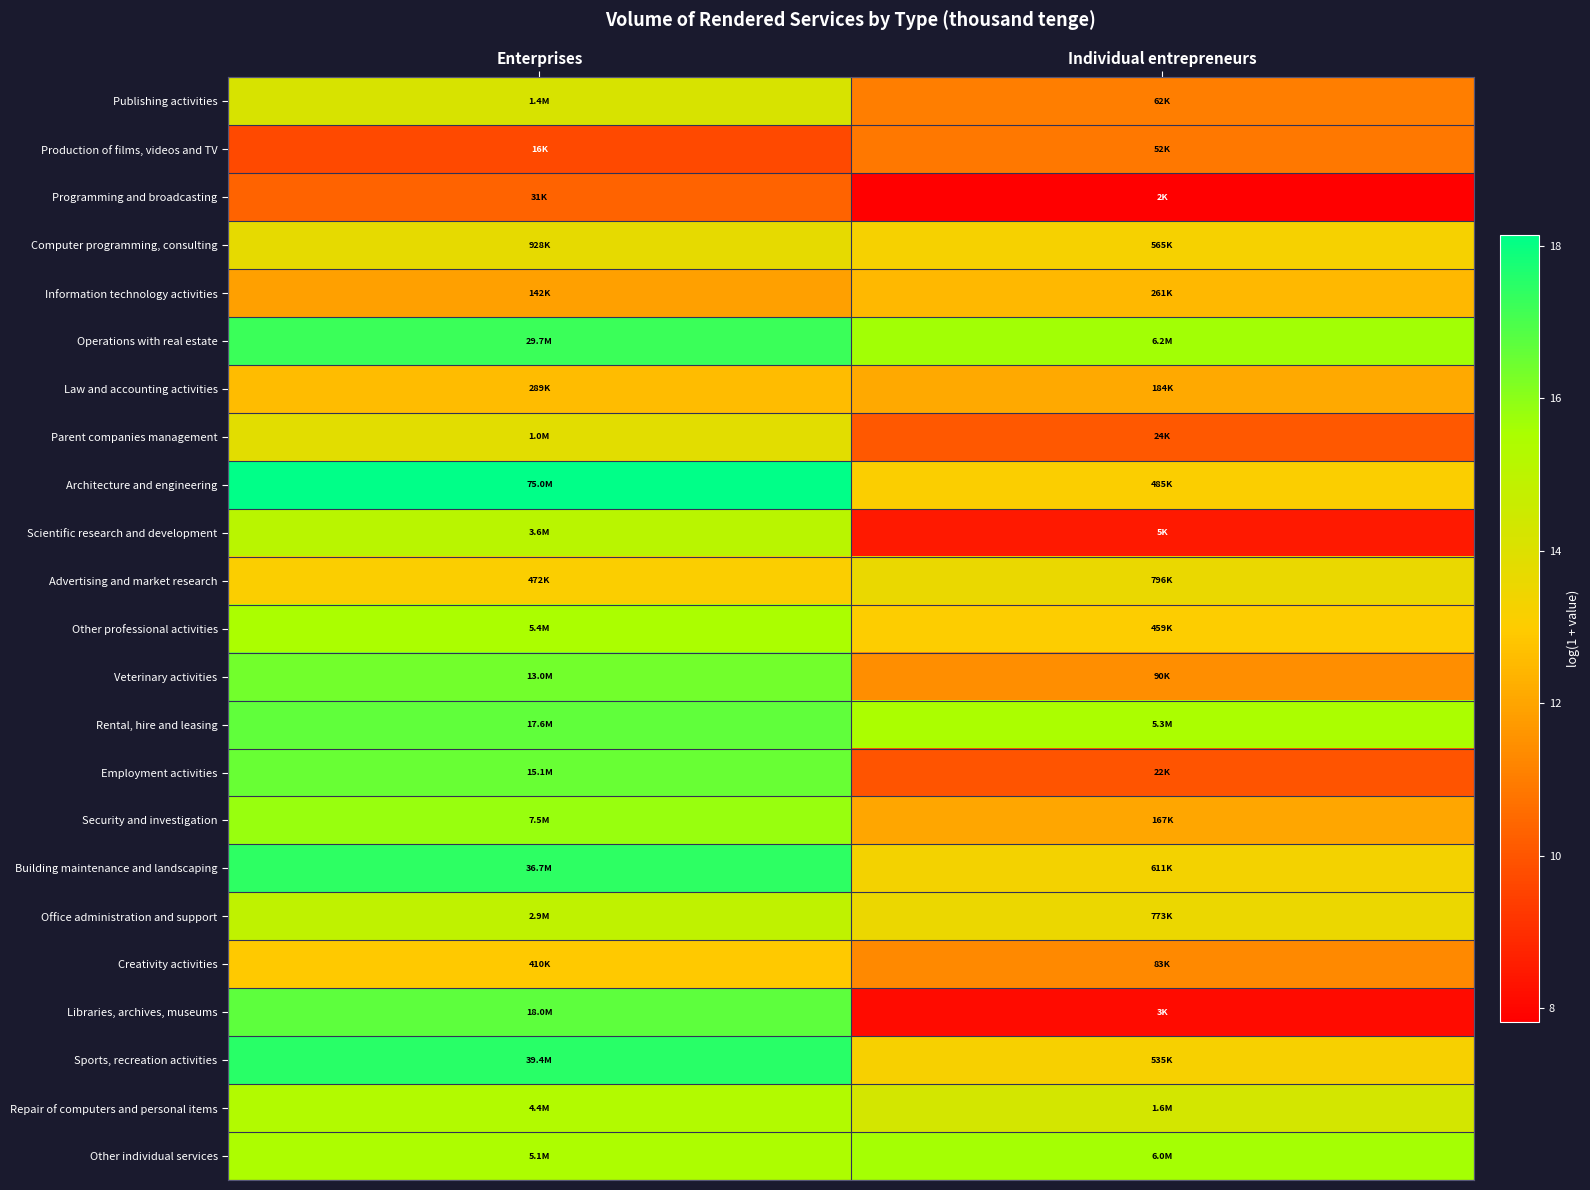

At Enterprises, list the series in order from smallest to largest.

Production of films, videos and TV, Programming and broadcasting, Information technology activities, Law and accounting activities, Creativity activities, Advertising and market research, Computer programming, consulting, Parent companies management, Publishing activities, Office administration and support, Scientific research and development, Repair of computers and personal items, Other individual services, Other professional activities, Security and investigation, Veterinary activities, Employment activities, Rental, hire and leasing, Libraries, archives, museums, Operations with real estate, Building maintenance and landscaping, Sports, recreation activities, Architecture and engineering